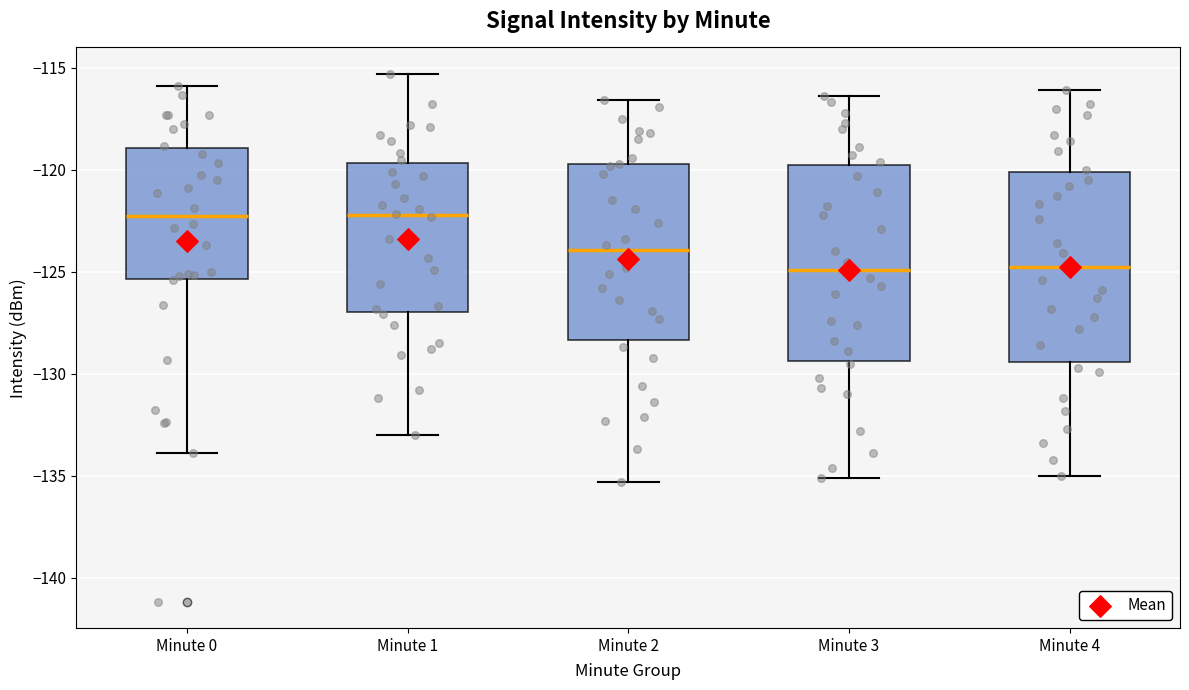

Where does the lower whisker of the box for Minute 3 end on the y-axis? The values are not printed on the chart, so give them approximately, as read against the axis.

-135.0